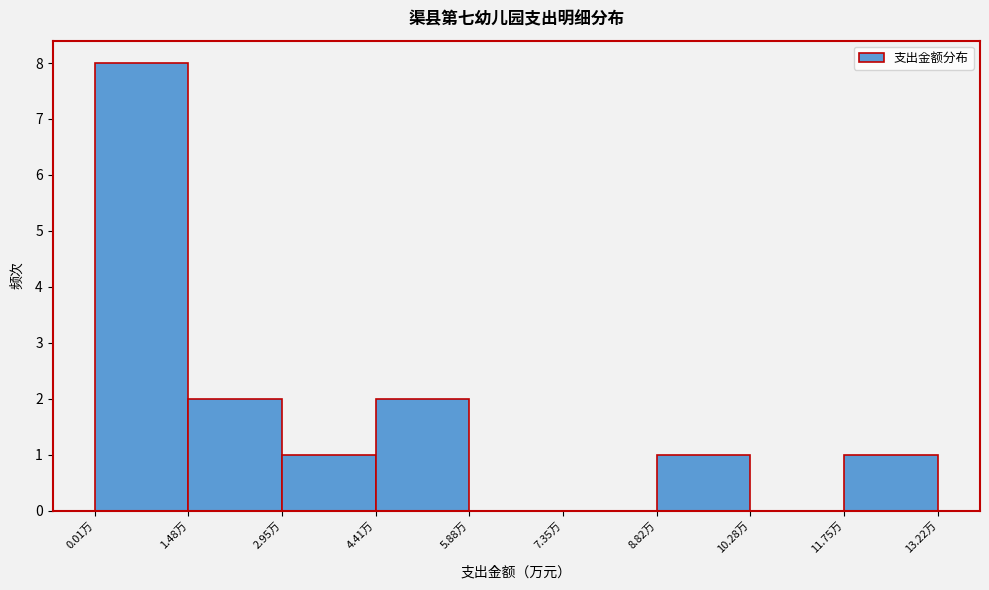

Reading left to right, list every bar in this chart as the range it spans on the x-axis followed by its height. Neither the bar edges nor the heights are printed on the chart, so give them approximately, as read against the axes.

0.0 to 1.4: 8
1.4 to 3.0: 2
3.0 to 4.4: 1
4.4 to 5.8: 2
5.8 to 7.4: 0
7.4 to 8.8: 0
8.8 to 10.2: 1
10.2 to 11.8: 0
11.8 to 13.2: 1